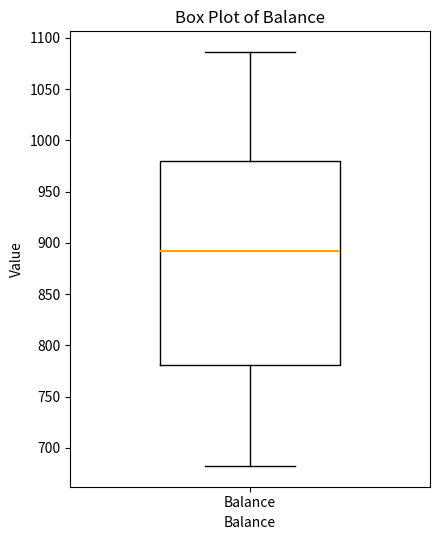

Where does the upper whisker of the box for Balance end on the y-axis? The values are not printed on the chart, so give them approximately, as read against the axis.

1085